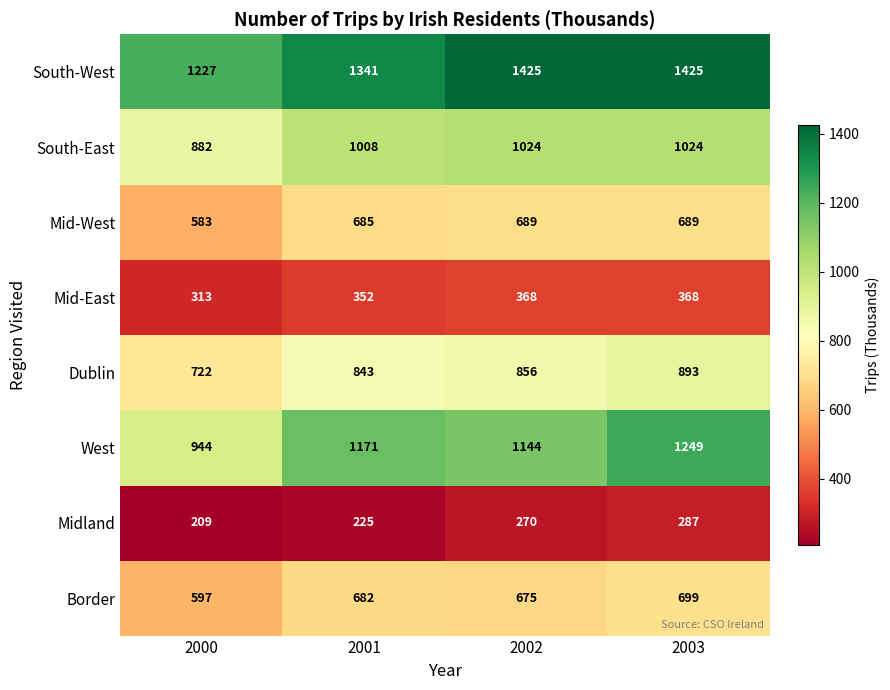

What is the minimum value shown in the chart?

209